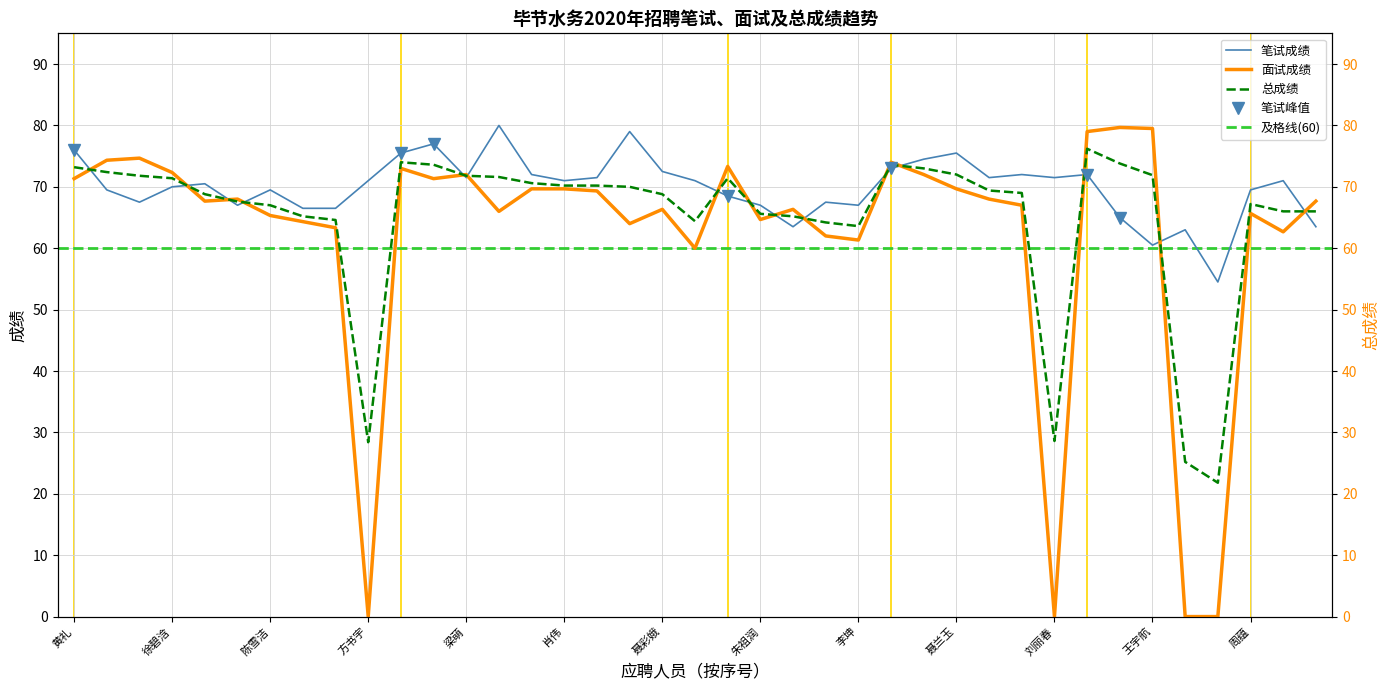

Rank the series at 罗泽灵 from highest to lowest value.

笔试成绩, 总成绩, 面试成绩